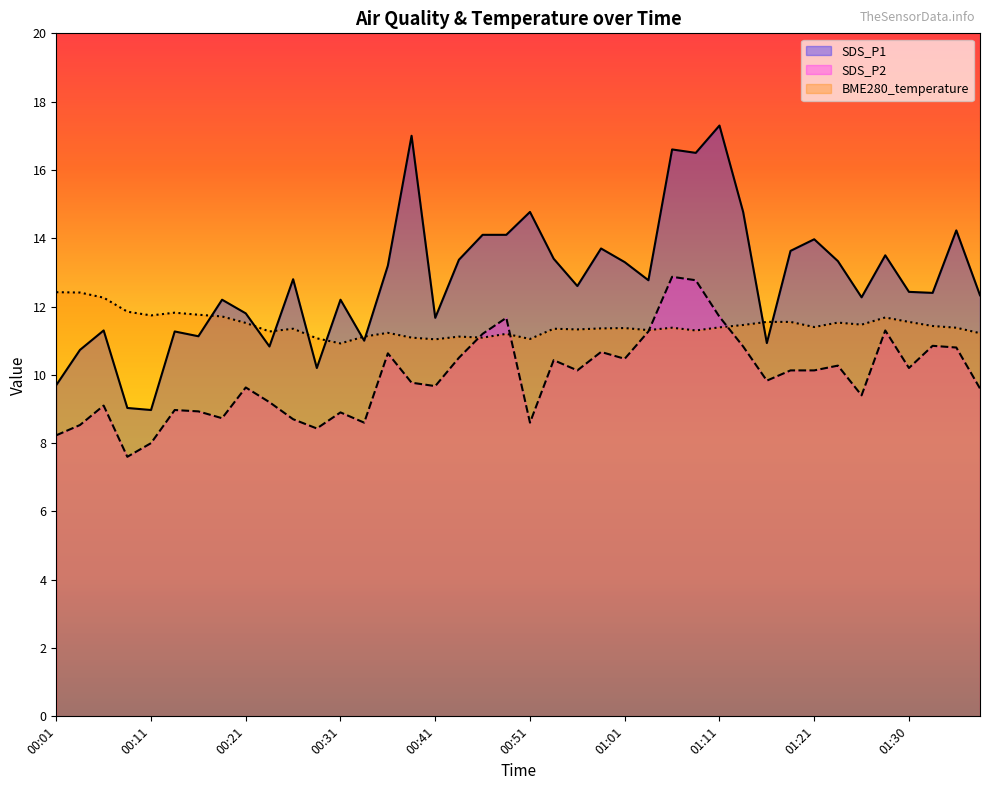

How many lines are shown in the chart?

3